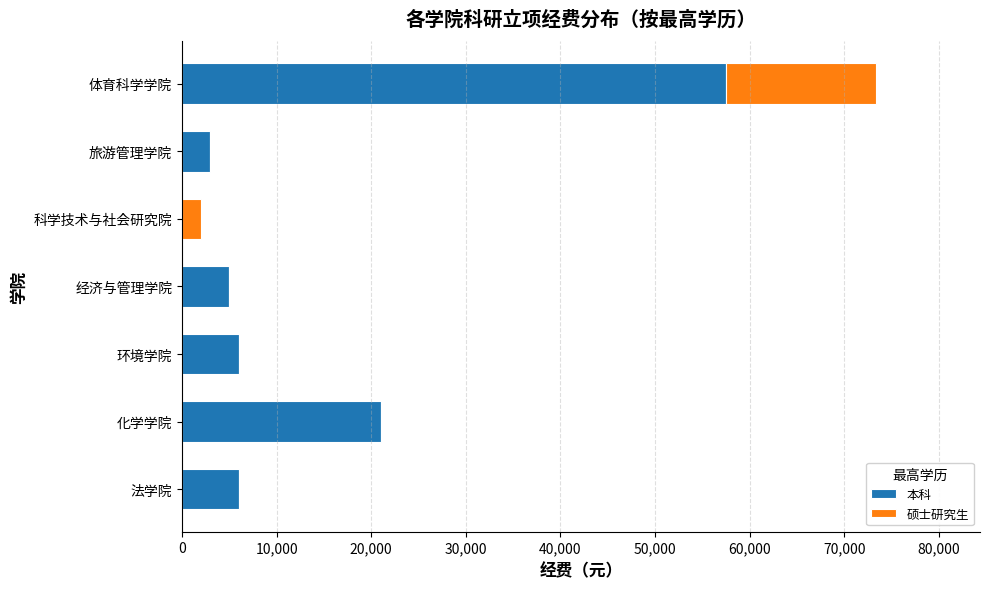

What is the highest value of the 本科 series?

57500